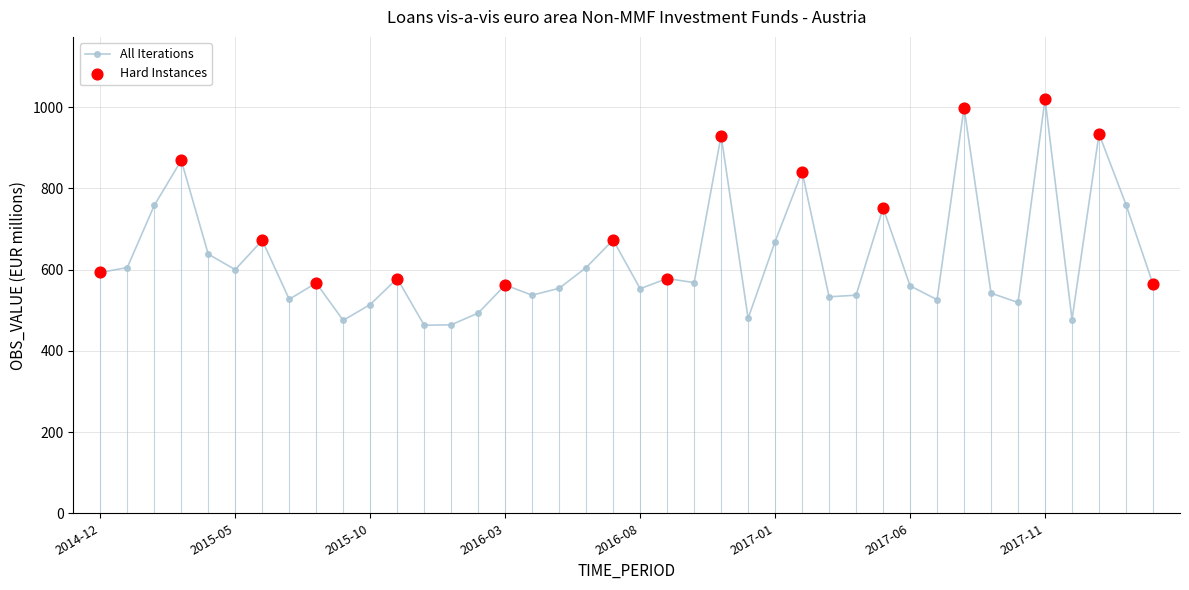

What is the sum of all values?

25089